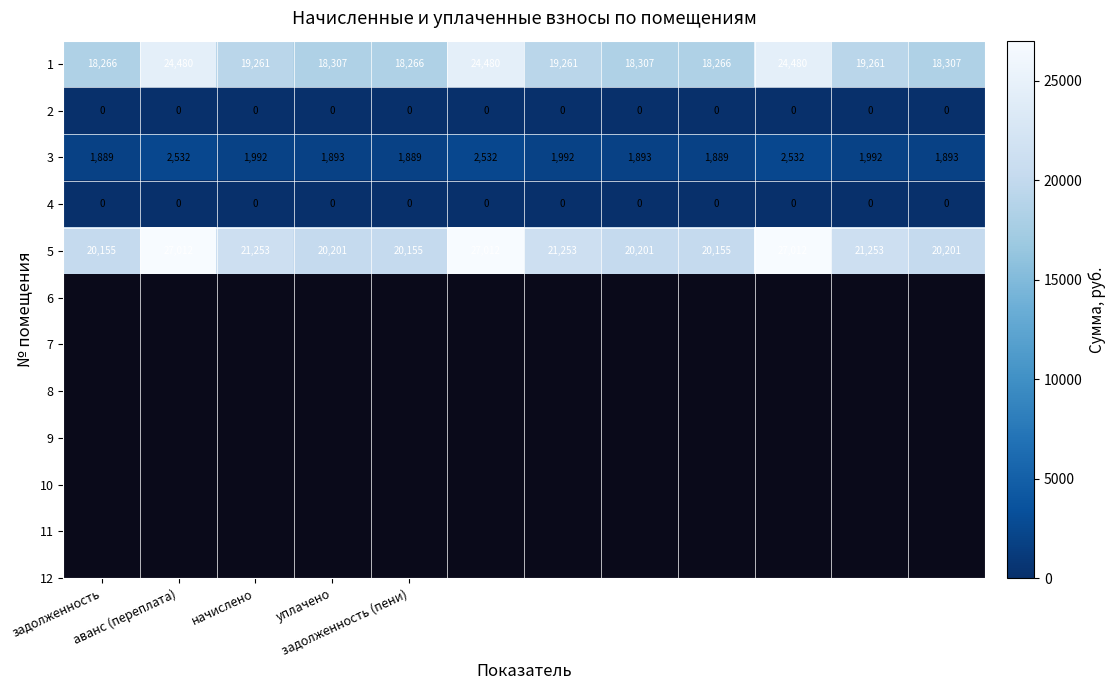

What is the maximum value for 1?

24480